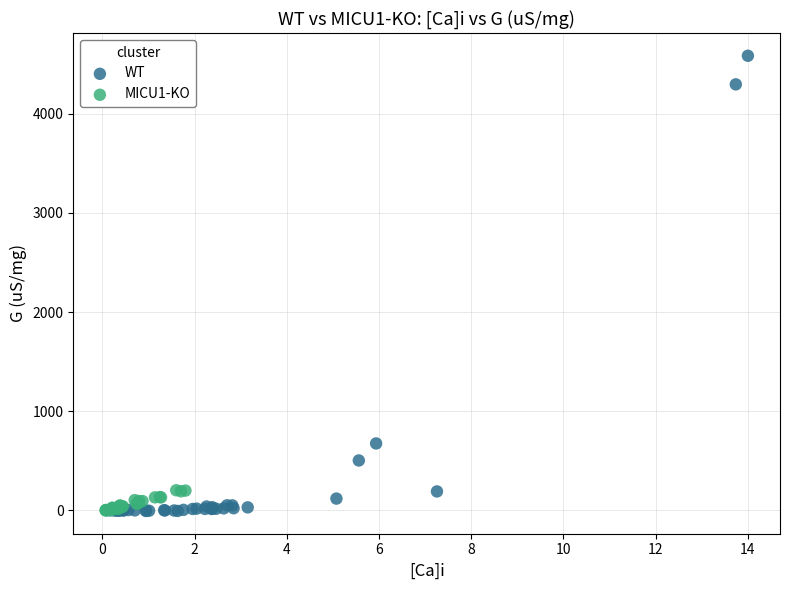

Which series reaches the maximum Y coordinate?

WT